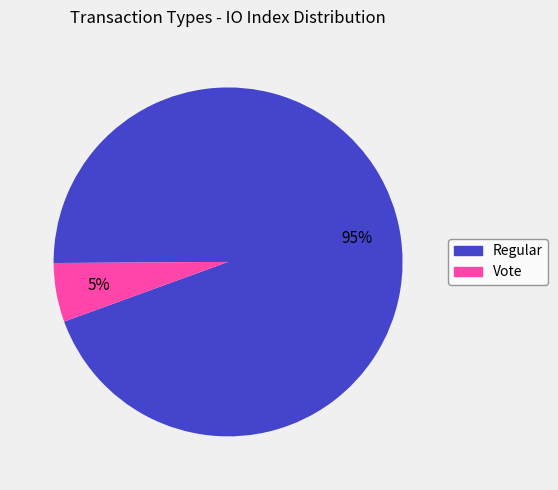

Rank the categories by value from highest to lowest.

Regular, Vote